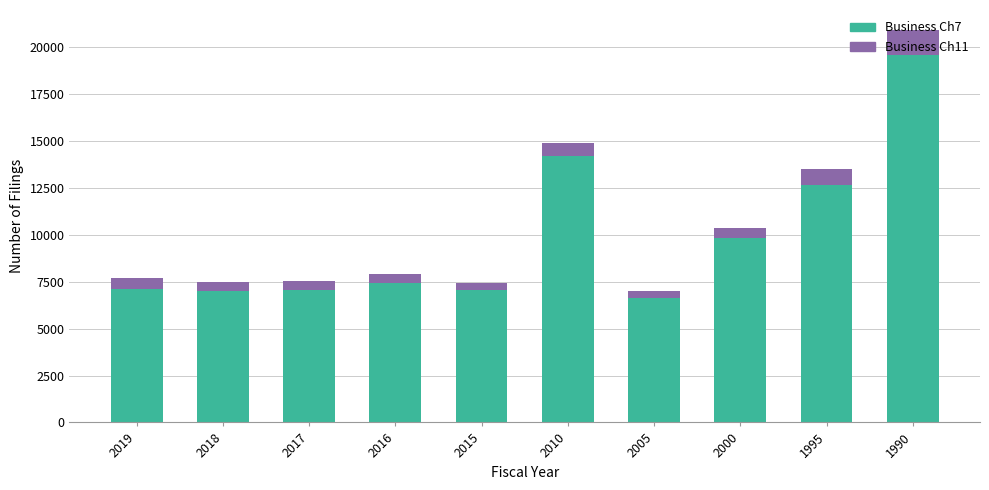

What is the highest value of the Business Ch7 series?

19591